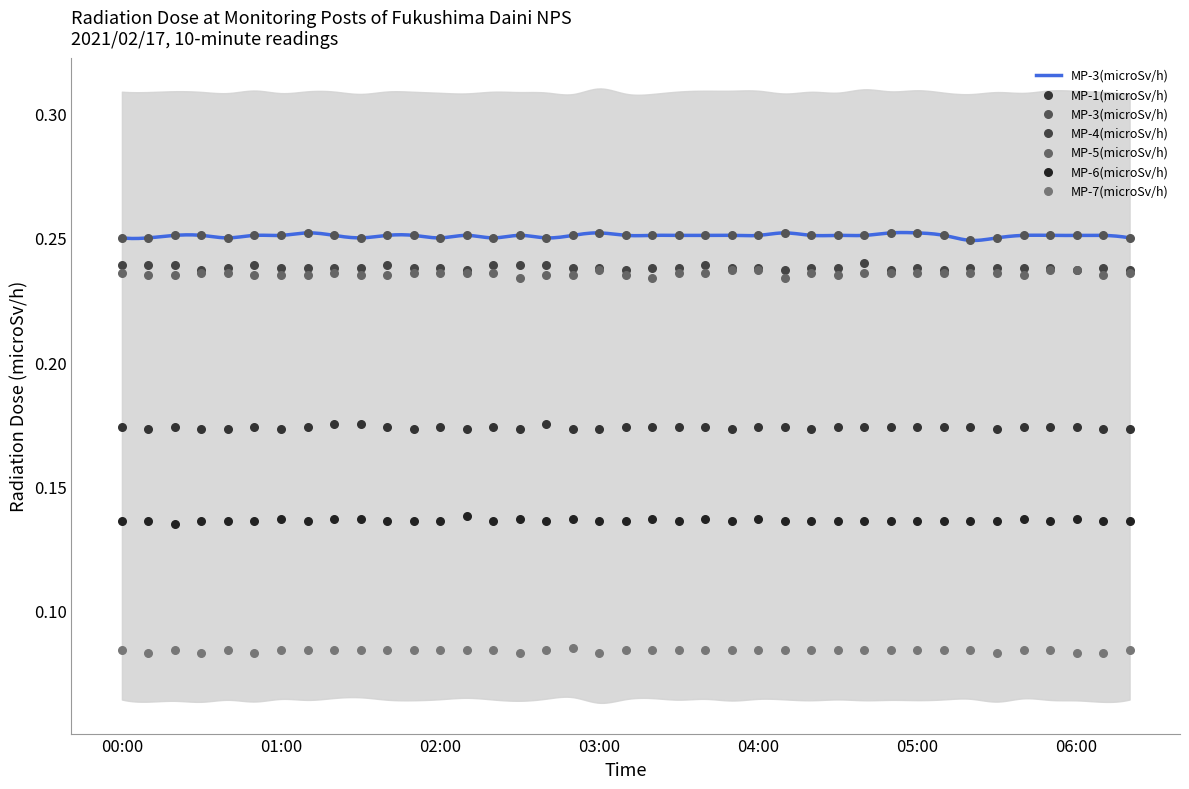

At how many categories does at least one series exceed 0?

39